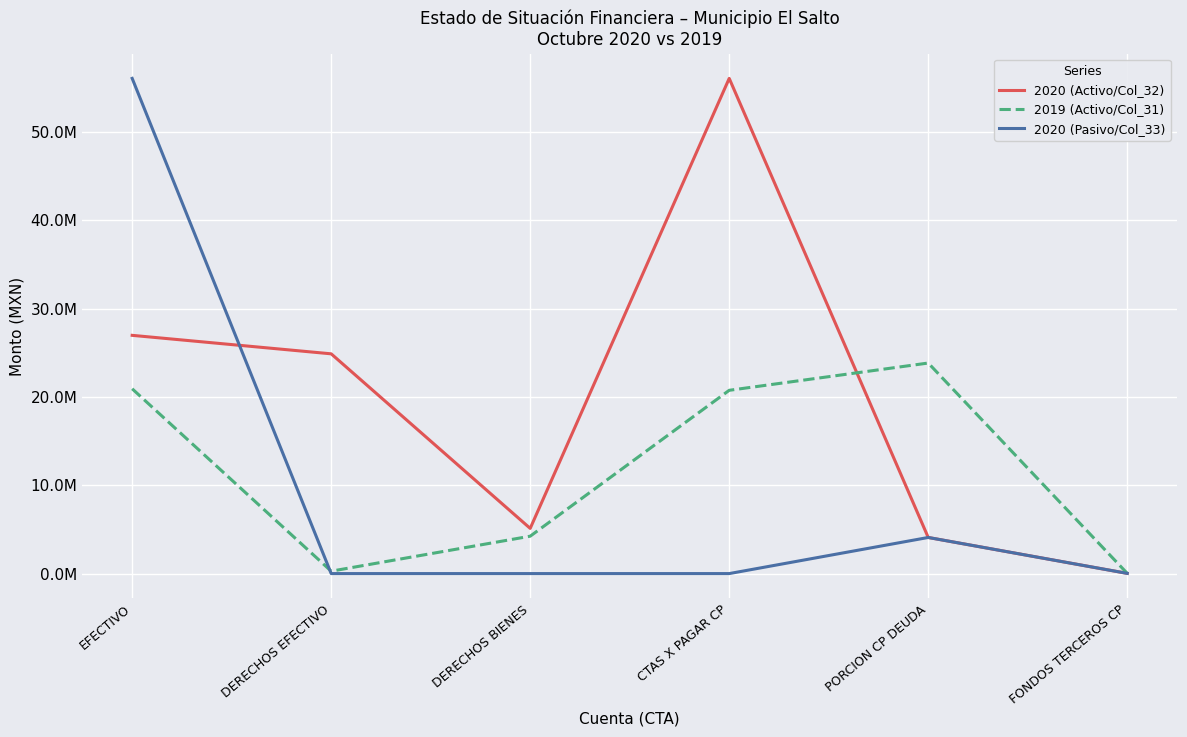

Is it true that 2020 (Pasivo/Col_33) equals 6382682.0 at PORCION CP DEUDA?

False